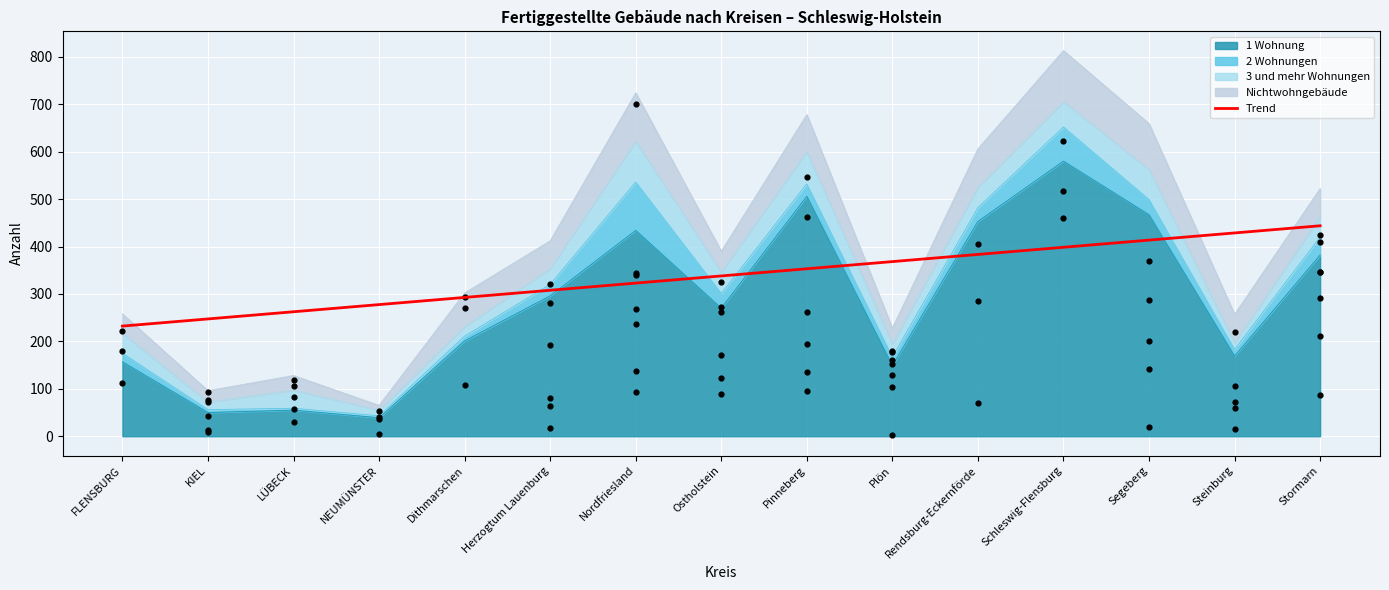

The value of 1 Wohnung at Pinneberg is 506. True or false?

True